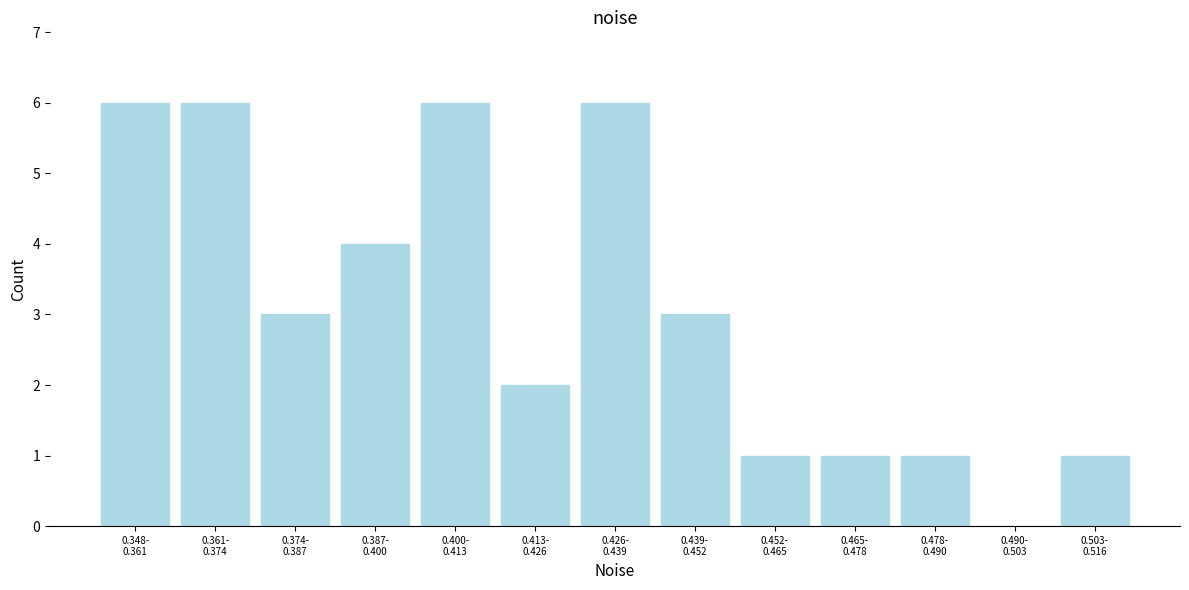

What is the maximum value shown in the chart?

6